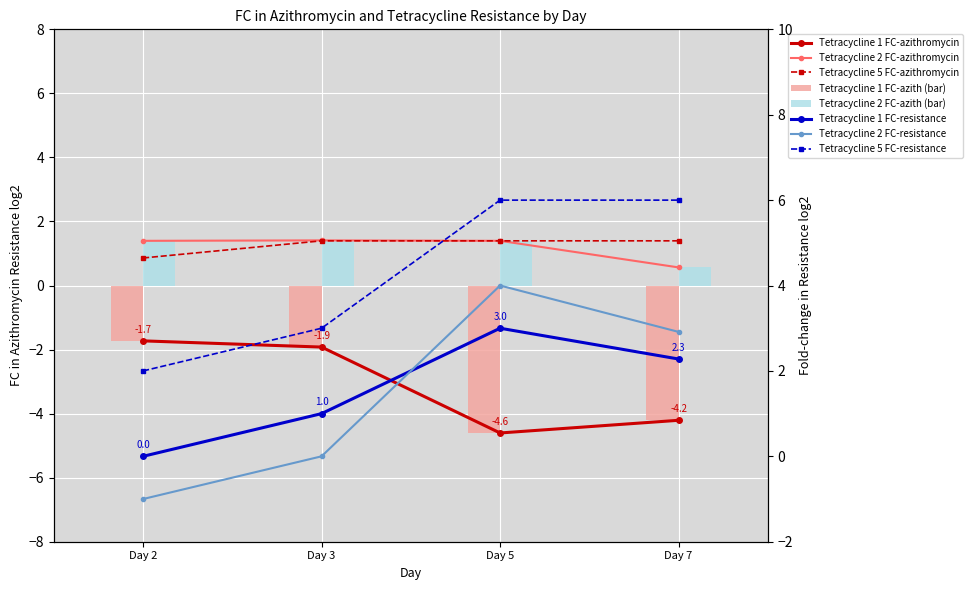

Between Day 2 and Day 5, which series saw the biggest shift?

Tetracycline 2 FC-resistance